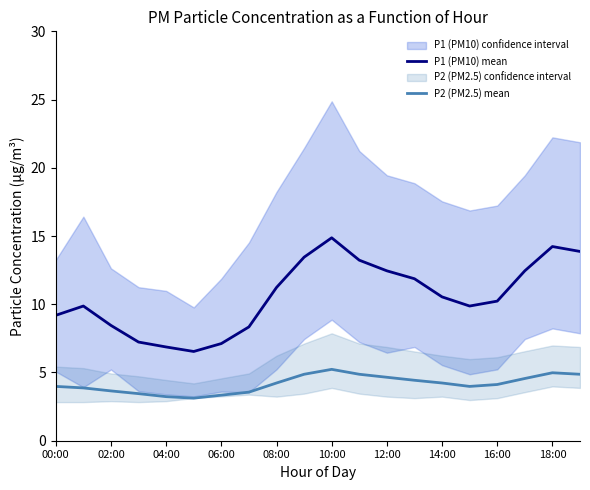

True or false: P1 (PM10) mean and P2 (PM2.5) mean cross at least once.

False